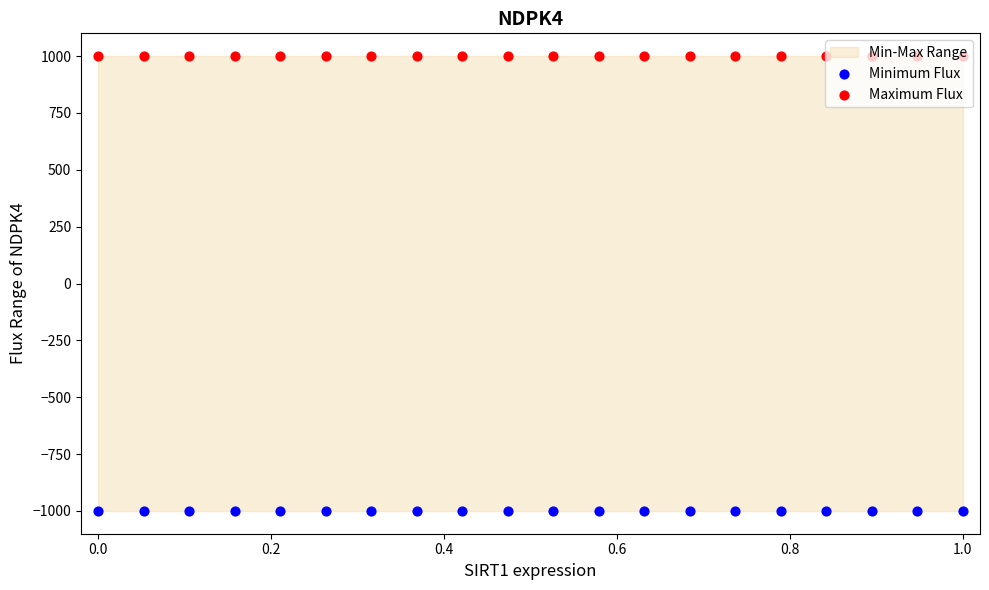

Which series contains the highest Y value?

Maximum Flux